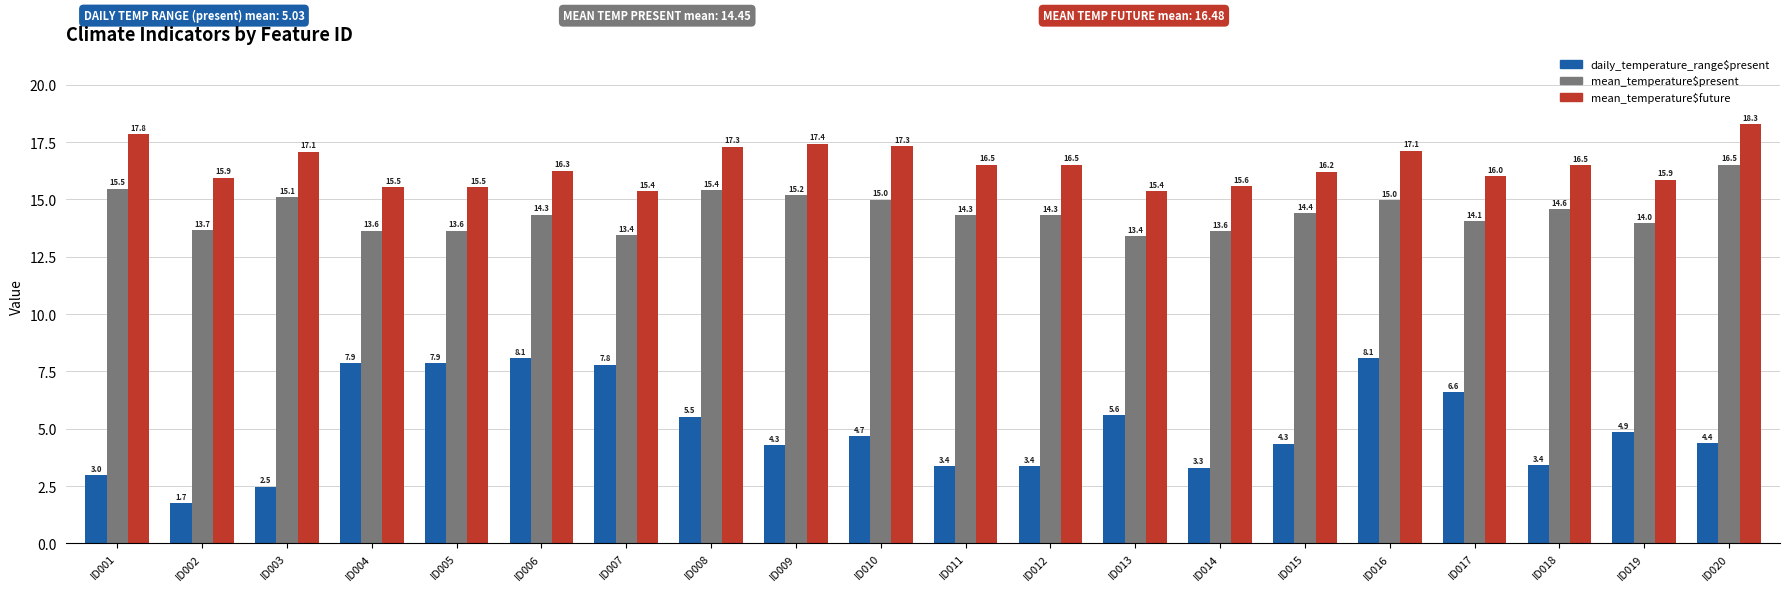

Read the mean_temperature$present value at ID001.

15.5